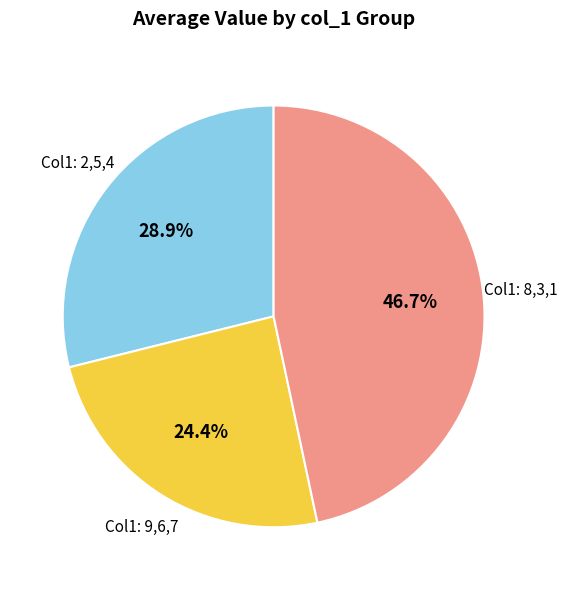

Does any single category account for the majority?

No